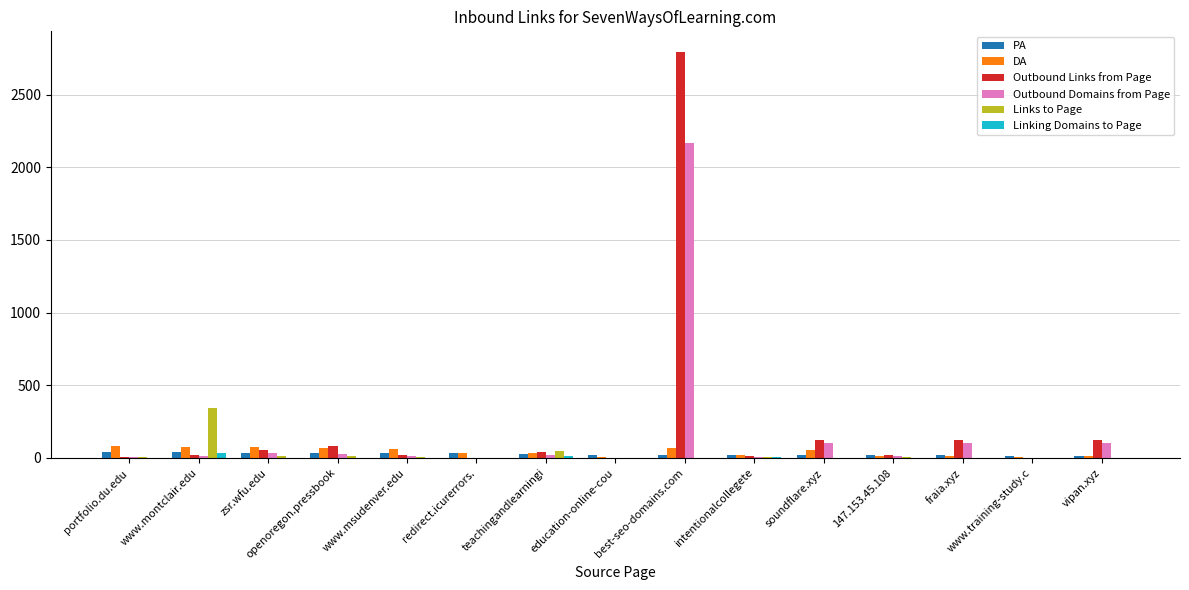

Which series changed the most between www.montclair.edu and teachingandlearningi?

Links to Page